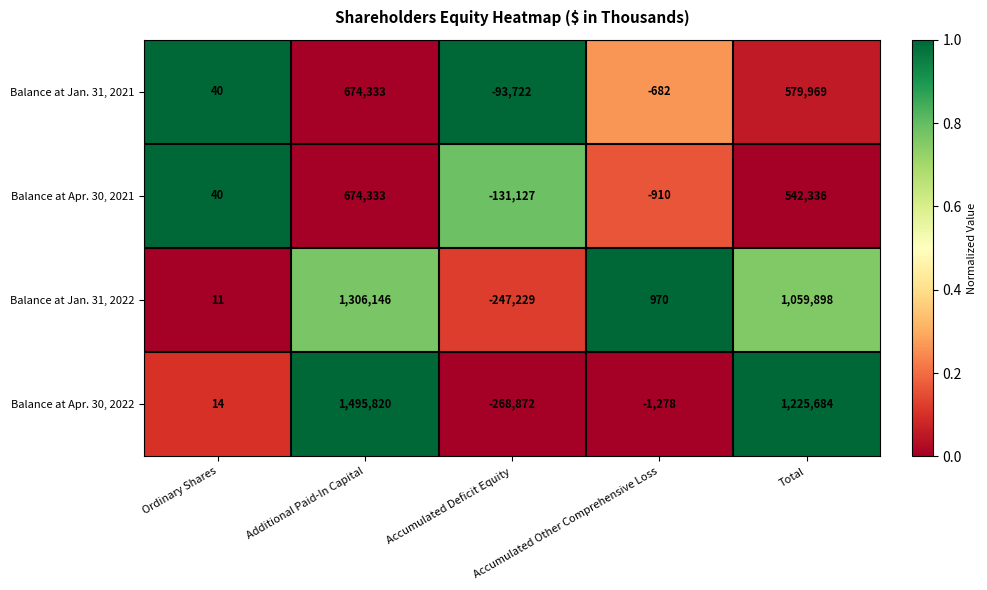

Which series has the widest spread of values?

Balance at Apr. 30, 2022